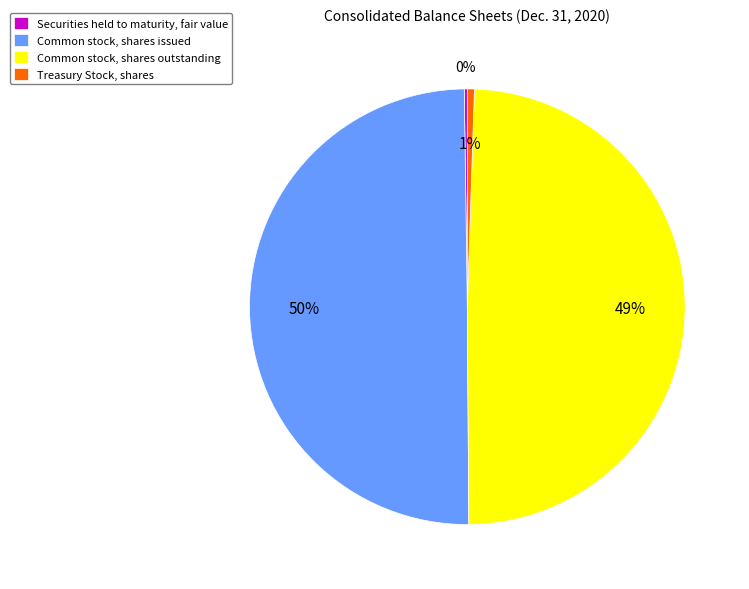

To the nearest percent, what is the average slice percentage?

25%